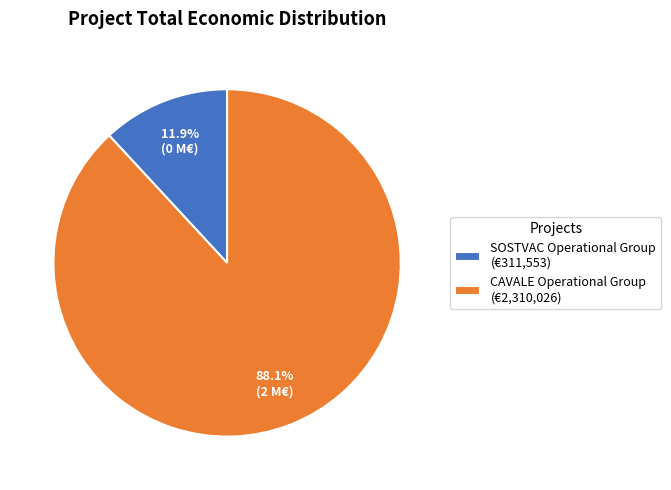

Which has a higher value, CAVALE Operational Group (€2,310,026) or SOSTVAC Operational Group (€311,553)?

CAVALE Operational Group (€2,310,026)